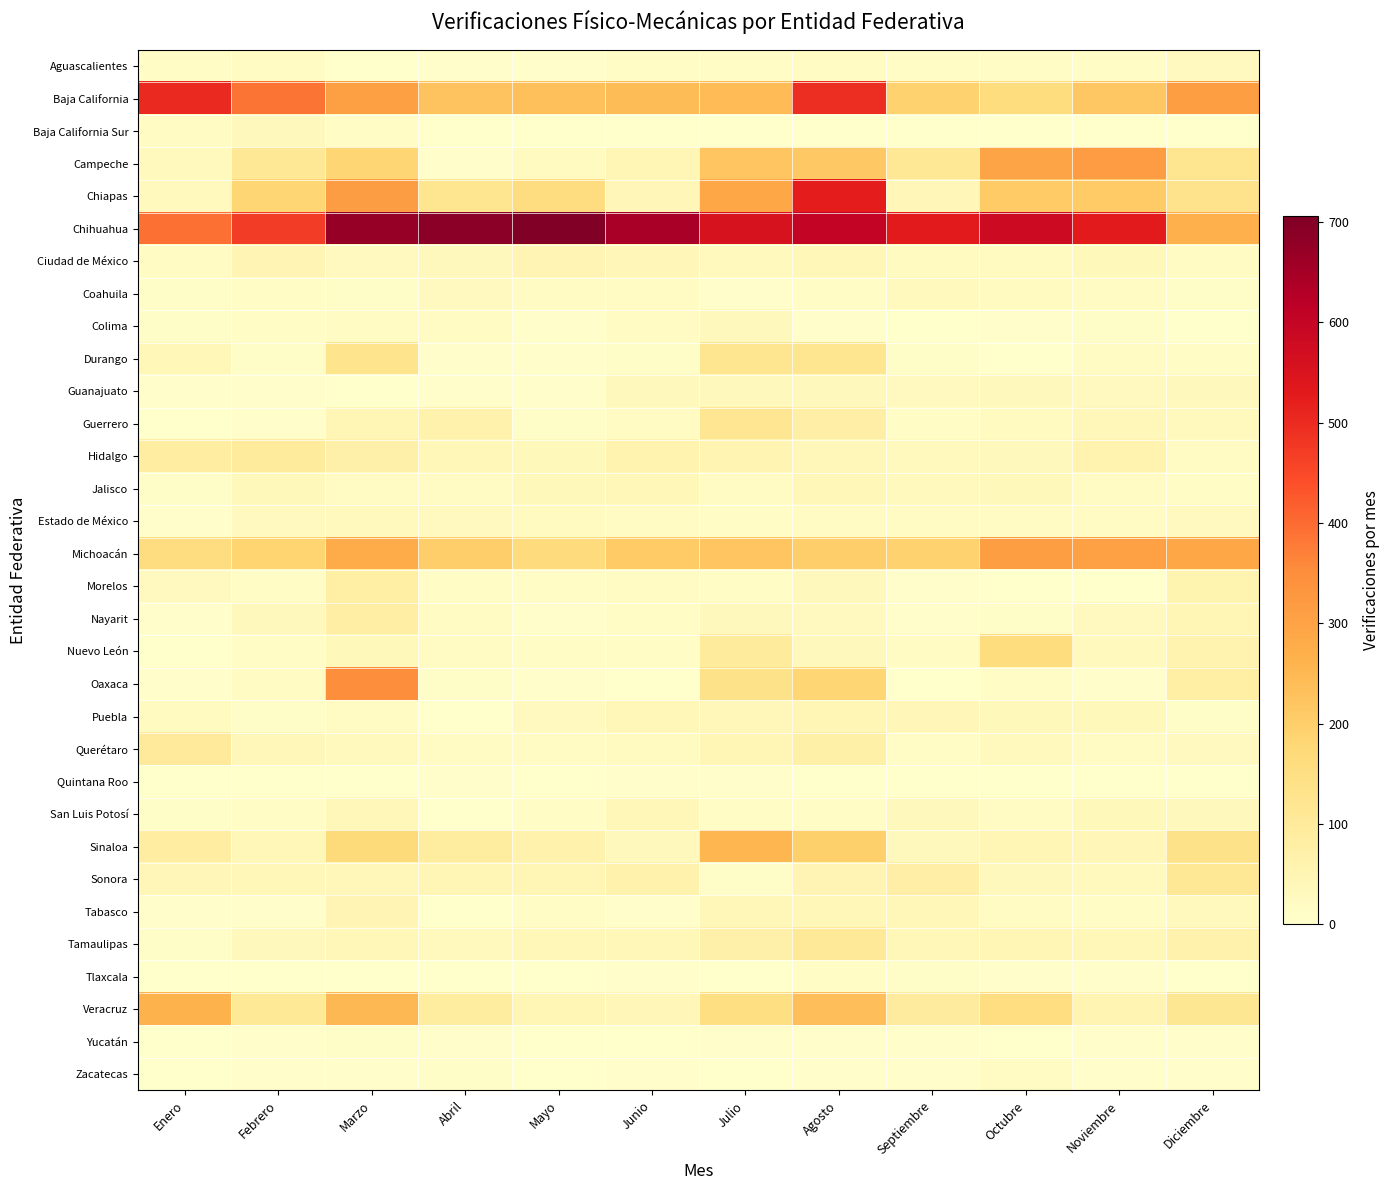

How many series are shown in this chart?

32